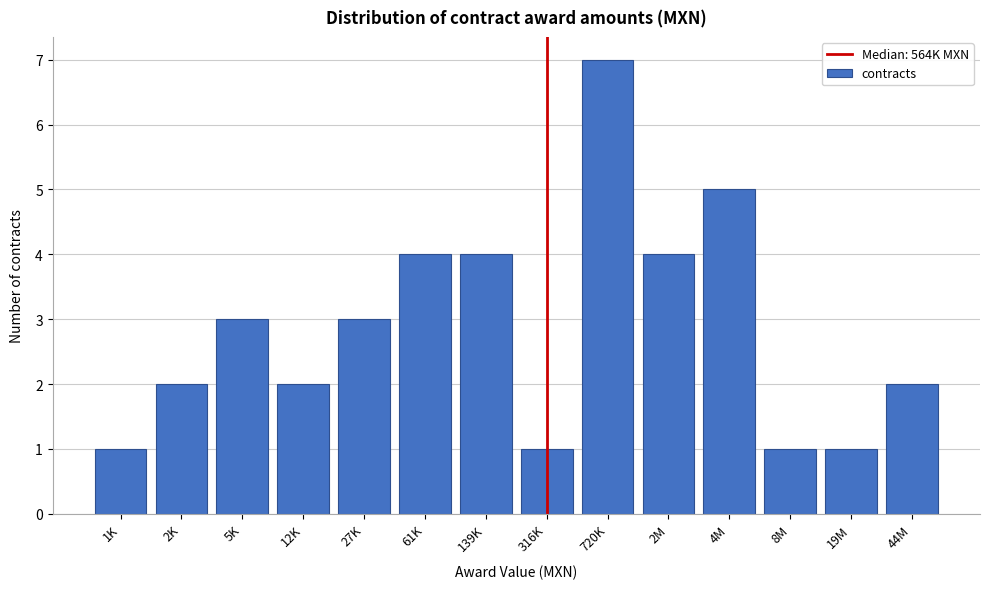

Reading left to right, list all the values displayed in this chart.

1K=1	2K=2	5K=3	12K=2	27K=3	61K=4	139K=4	316K=1	720K=7	2M=4	4M=5	8M=1	19M=1	44M=2